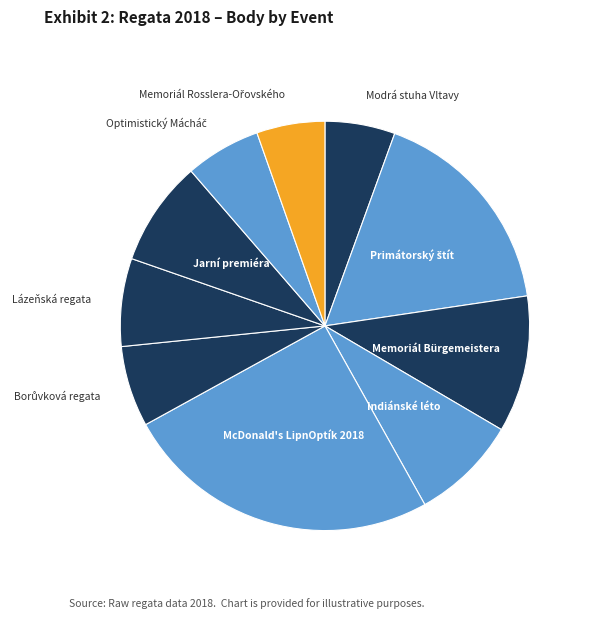

How many segments does this pie chart have?

10